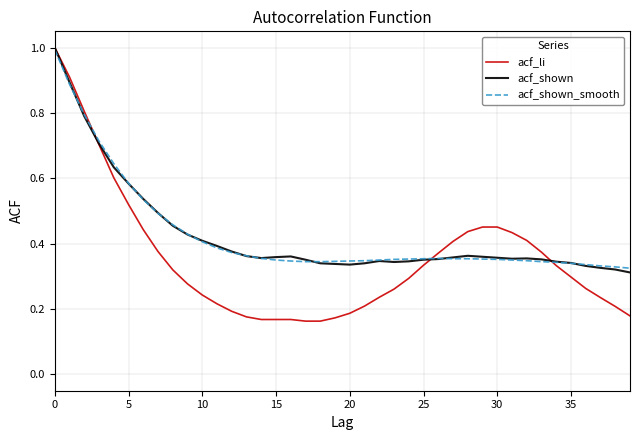

What is the highest value of the acf_li series?

1.0